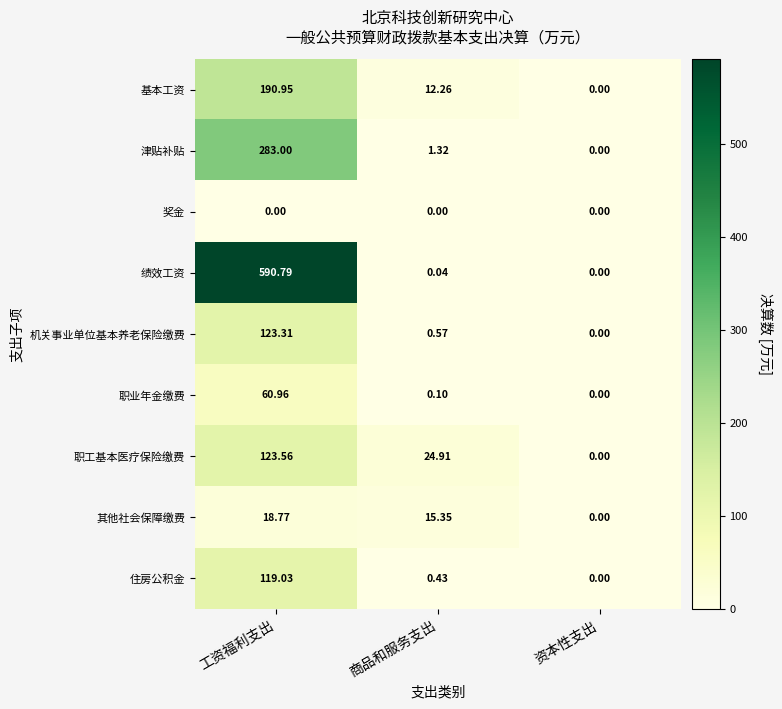

Count the number of data series in this chart.

9